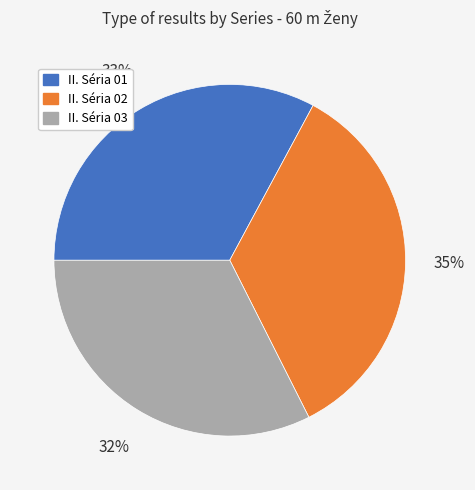

Is there any slice that represents more than half of the pie?

No